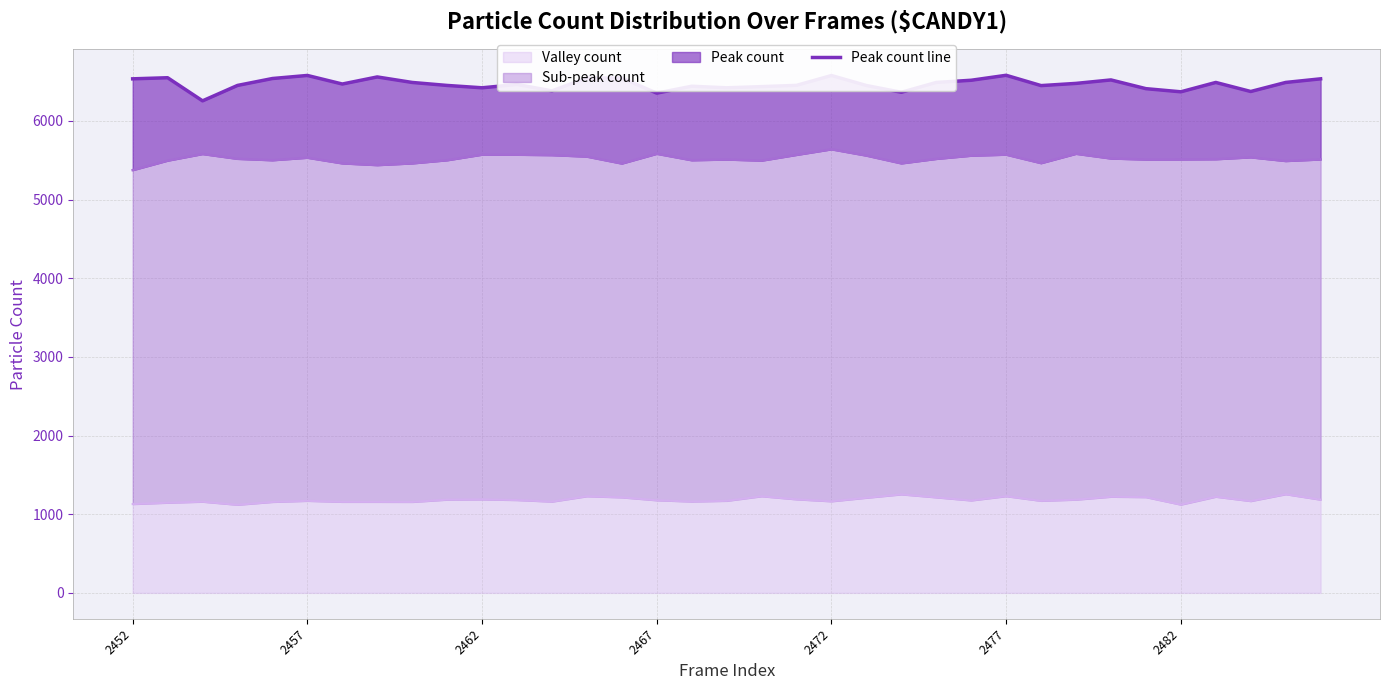

Count the number of values greater than 6470.

17